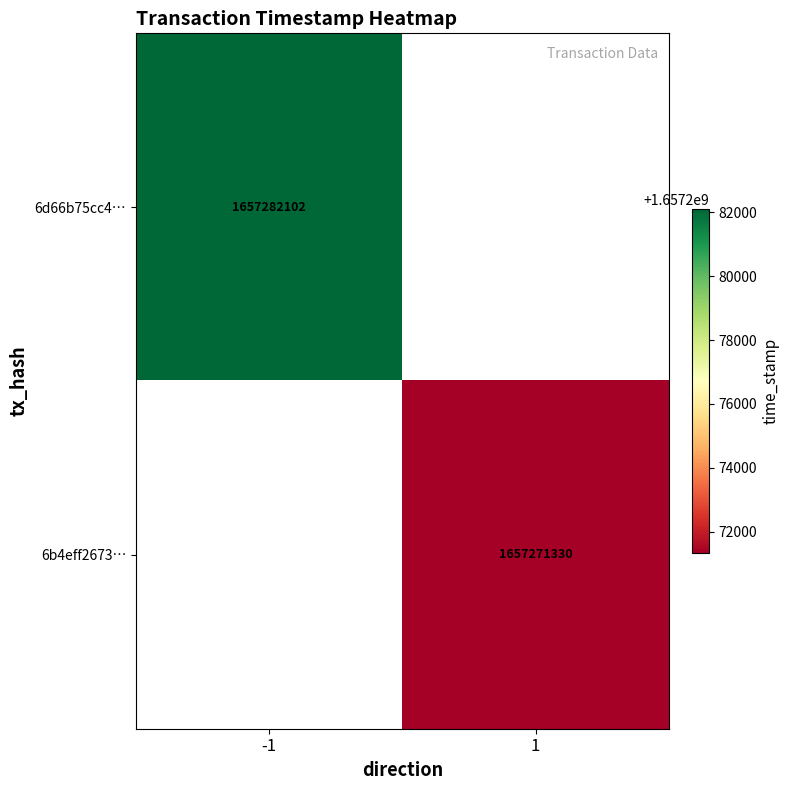

The 6b4eff2673… series shows 2778221294 at 1. True or false?

False